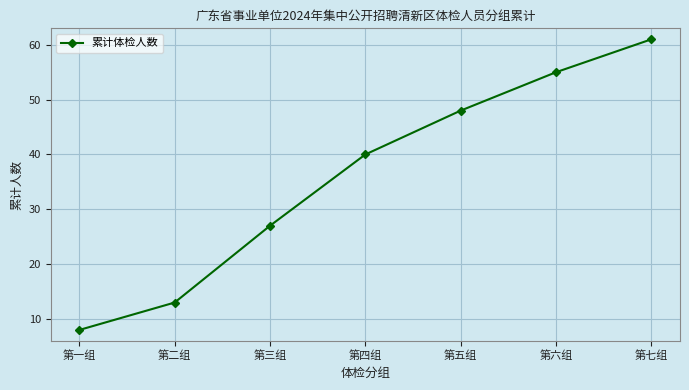

List the labels in order of value, largest first.

第七组, 第六组, 第五组, 第四组, 第三组, 第二组, 第一组